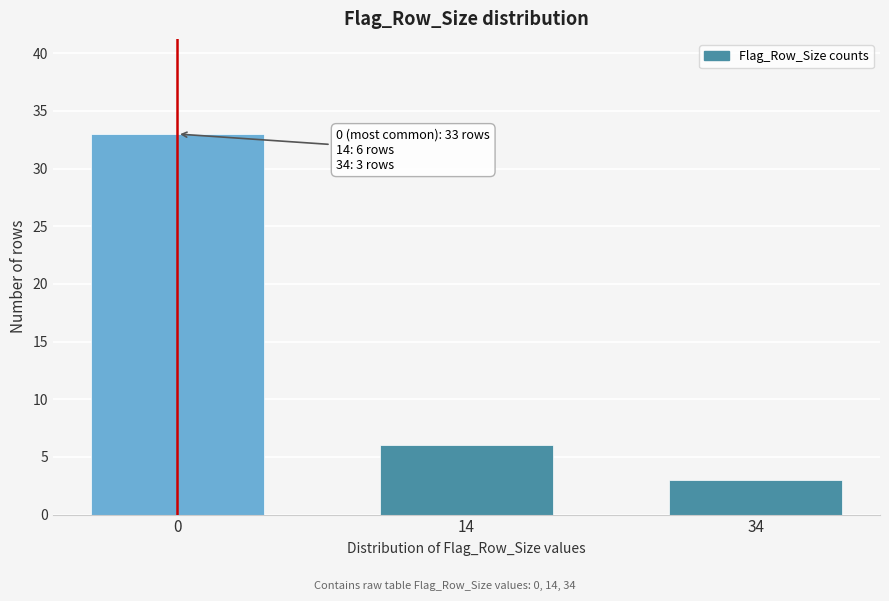

Reading left to right, transcribe all the data shown in this chart.

0=33	14=6	34=3